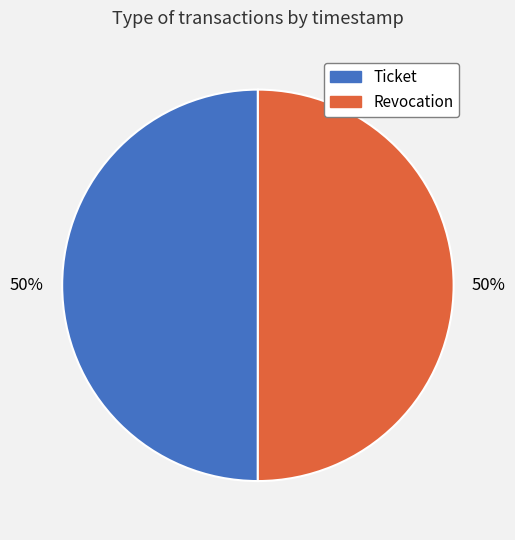

The Ticket slice represents 63% of the pie. True or false?

False